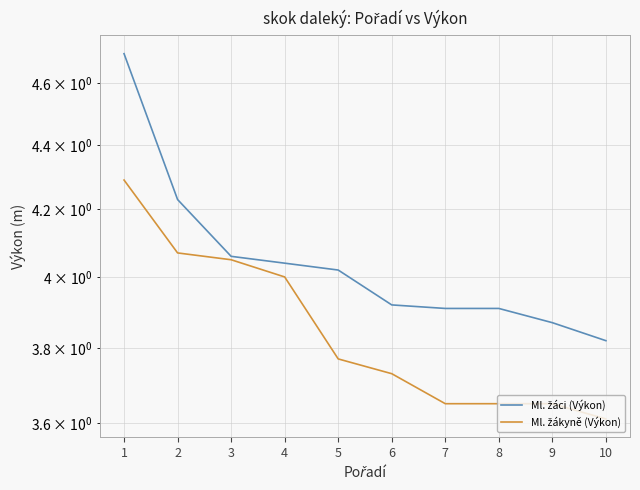

True or false: Ml. žáci (Výkon) and Ml. žákyně (Výkon) cross at least once.

False